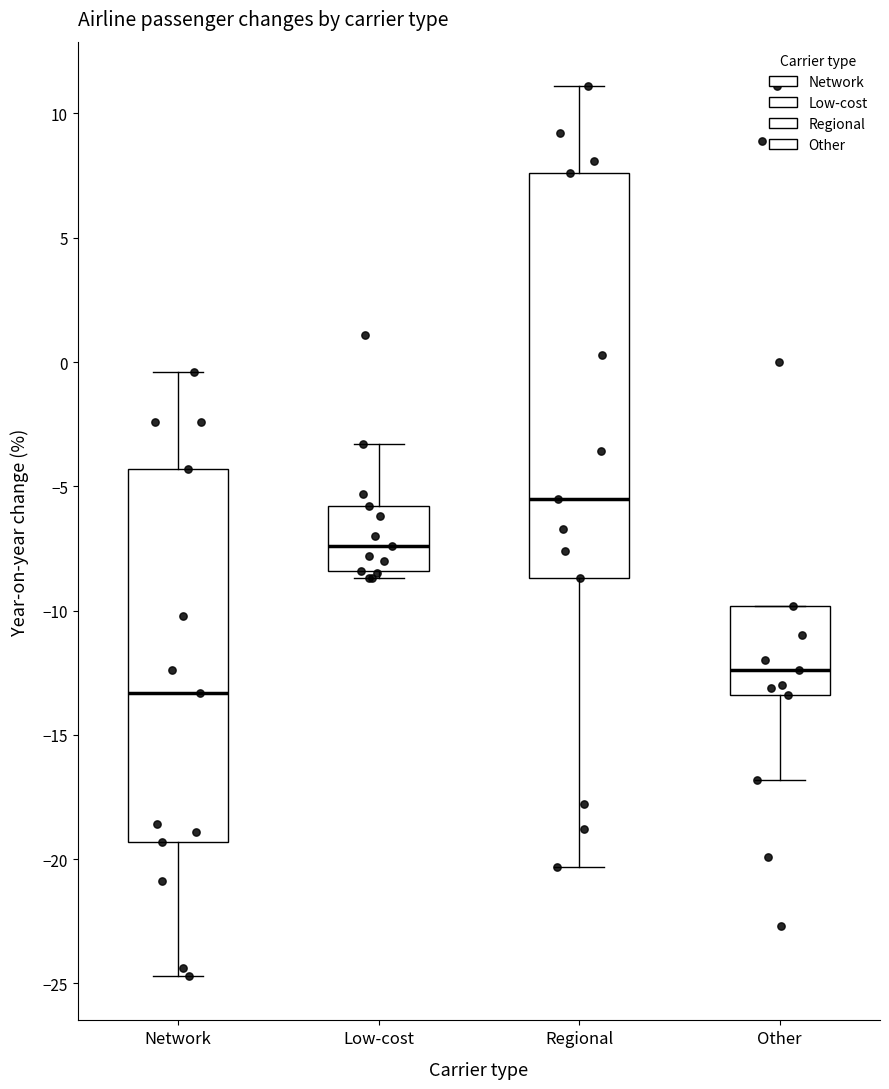

Where is the lower edge of the box for Low-cost on the y-axis? The values are not printed on the chart, so give them approximately, as read against the axis.

-8.5